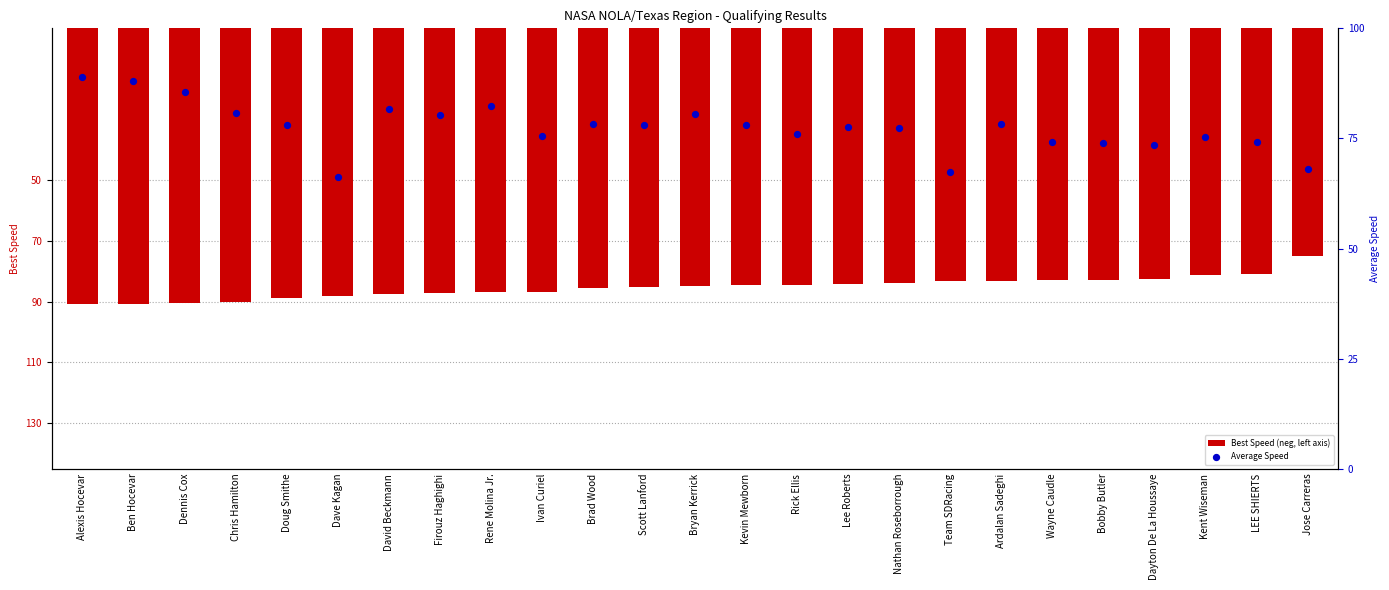

What is the total value across all series at Nathan Roseborrough?

-6.5